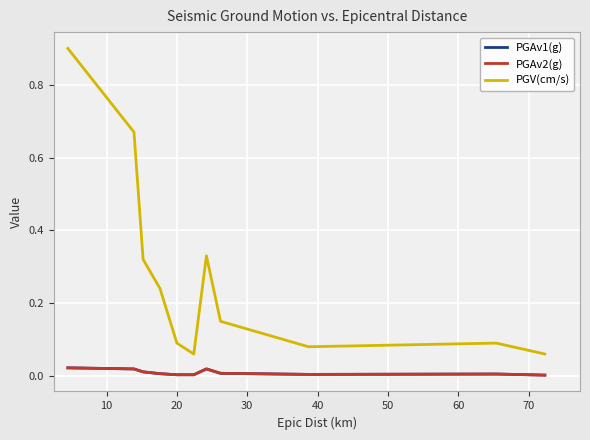

What is the highest value of the PGV(cm/s) series?

0.9